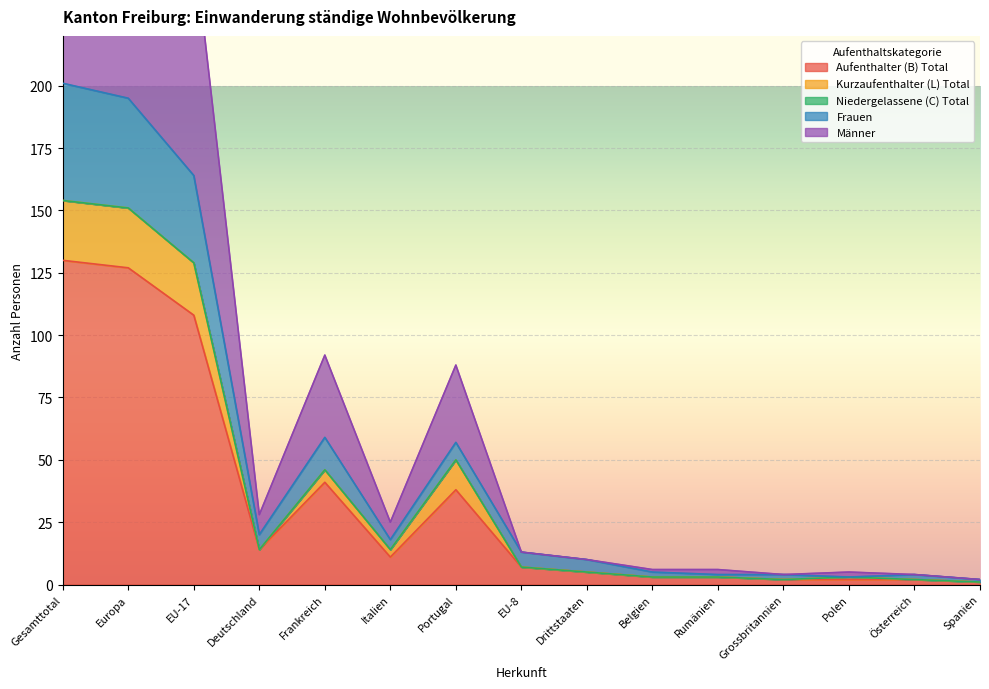

What position from the left is Rumänien?

11